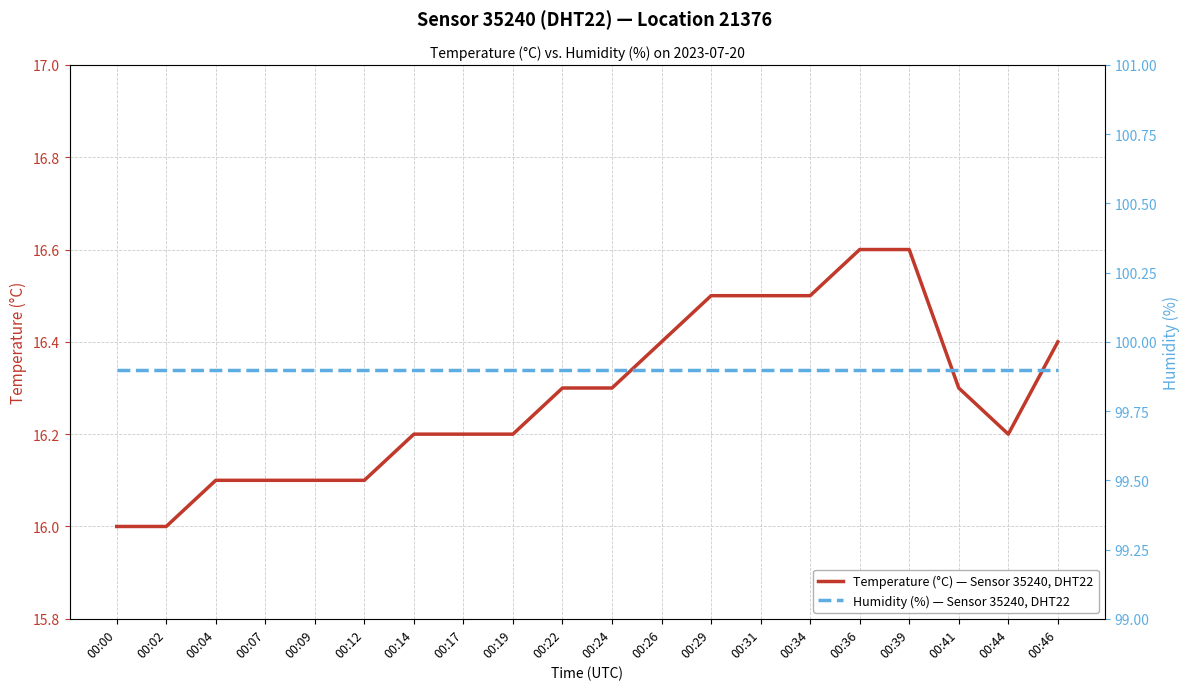

Is this an area chart (filled region under the line)?

No